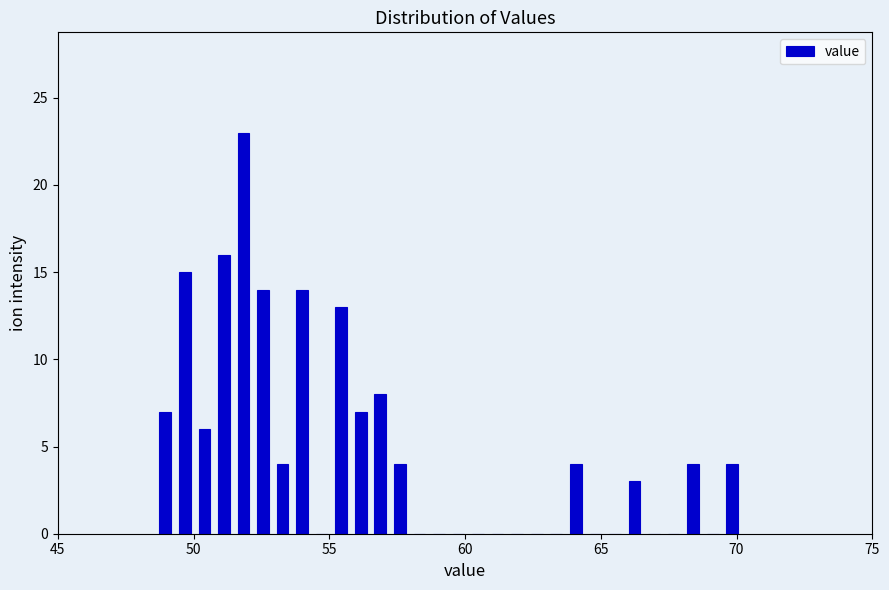

Around what value on the x-axis is the tallest bar? Give the approximate position of its centre, as read against the axis.

52.0